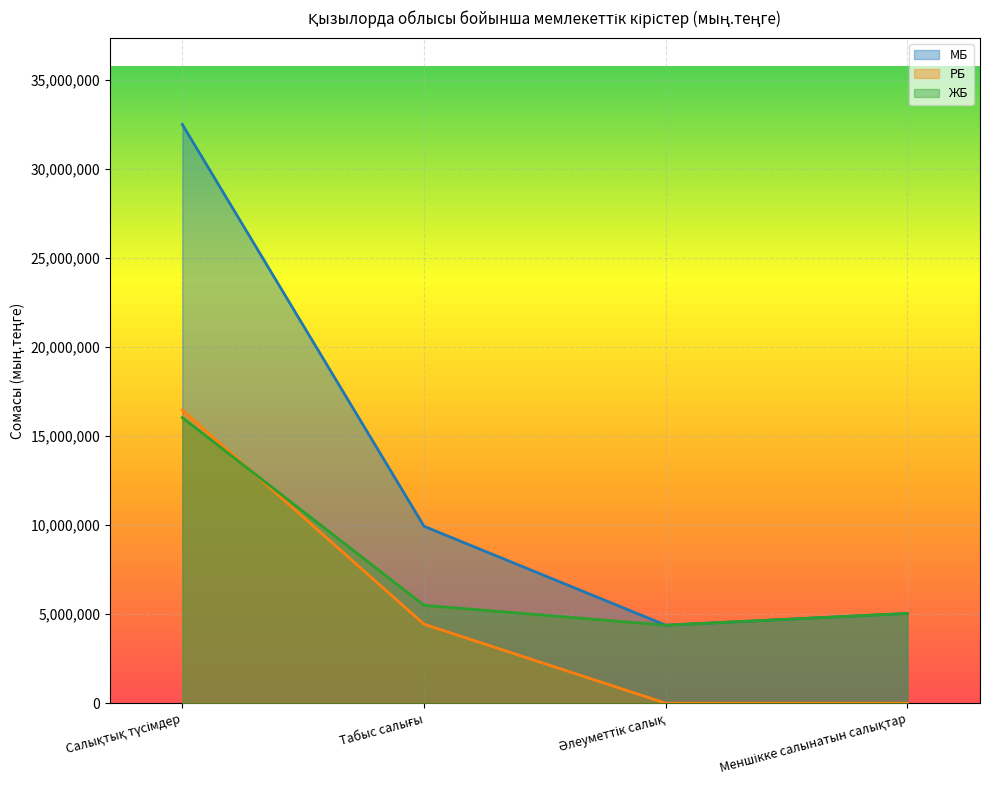

List the series in order of their peak value, highest first.

МБ, РБ, ЖБ